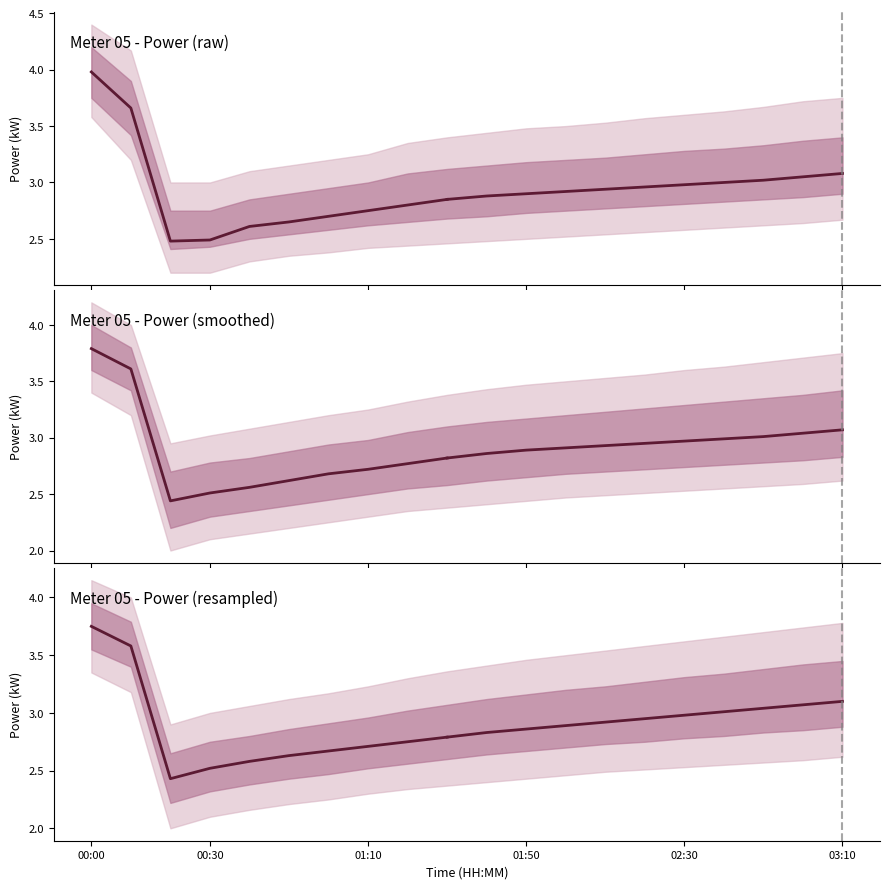

At which category is the sum across all series the highest?

00:00